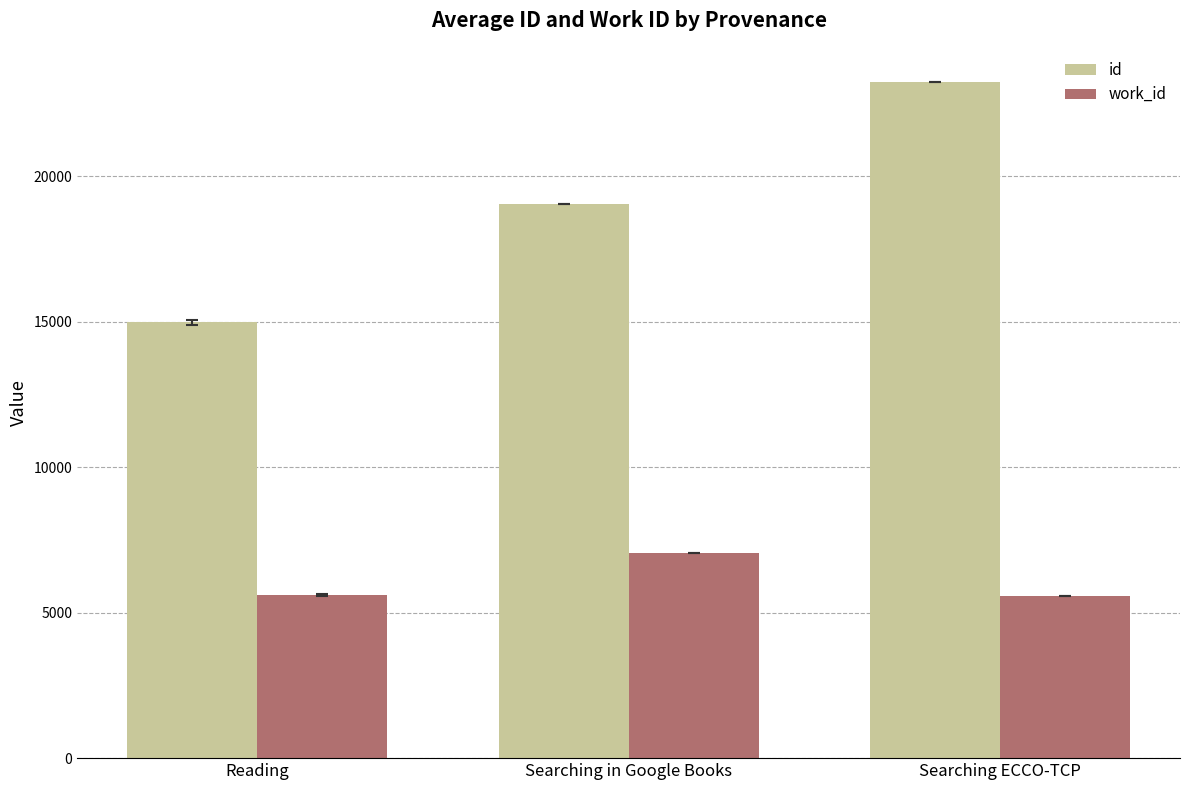

What are all the series names shown in the legend?

id, work_id